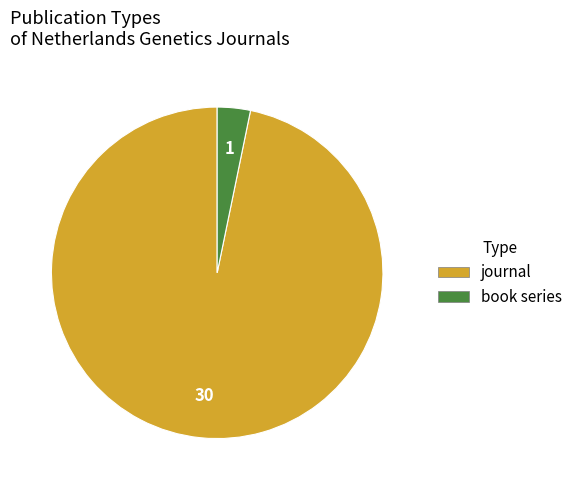

Rank the categories by value from lowest to highest.

book series, journal